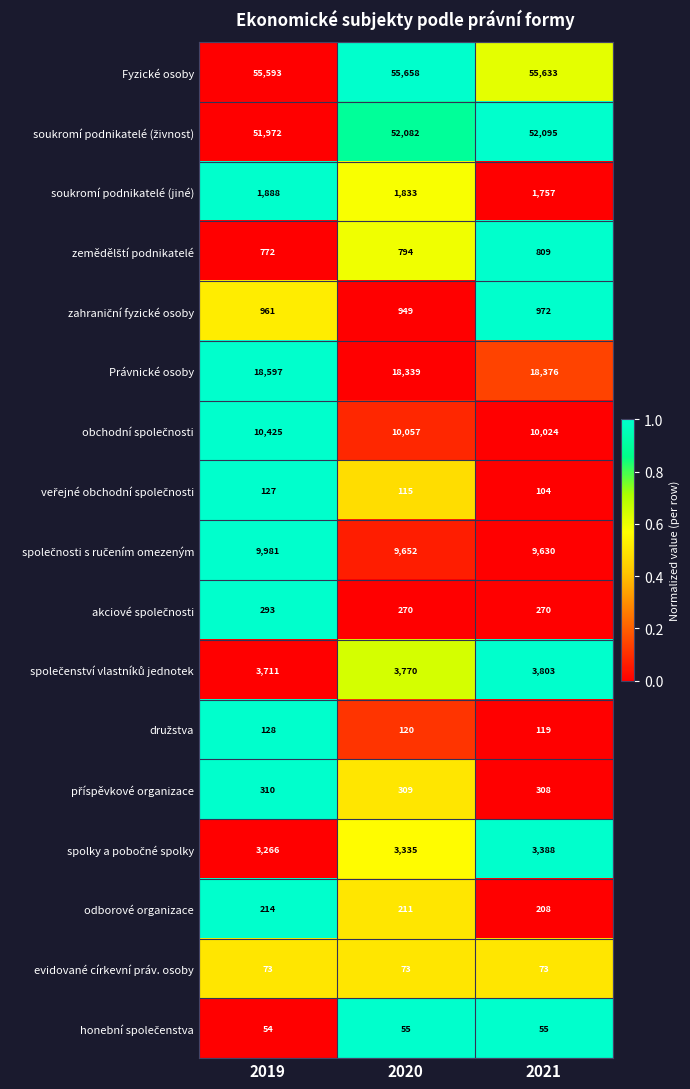

What is the greatest value displayed?

55658